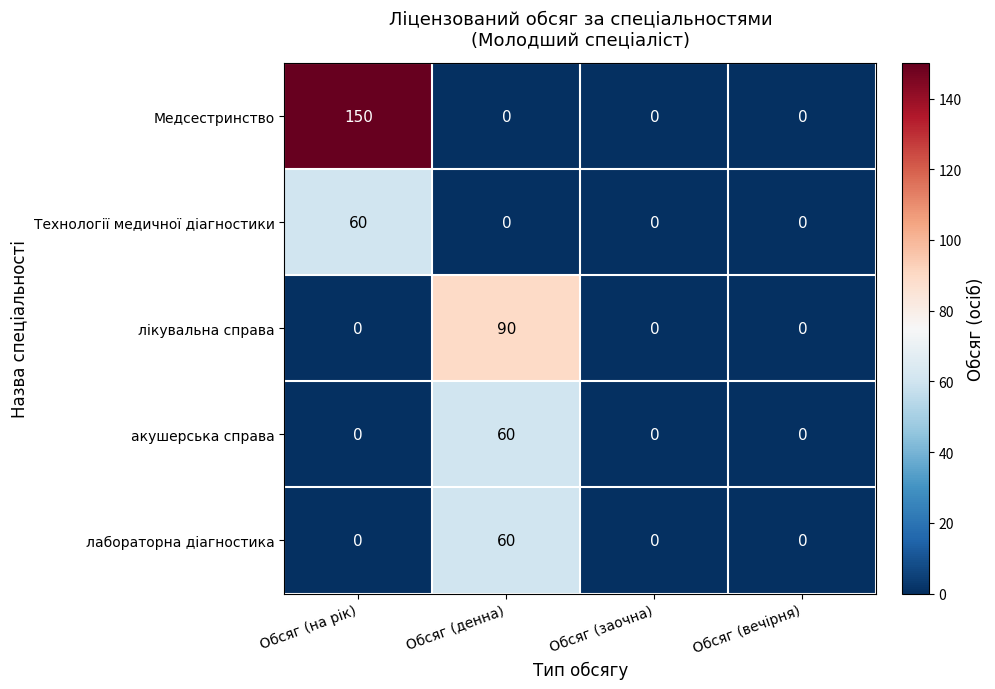

At which label does Технології медичної діагностики reach its peak?

Обсяг (на рік)